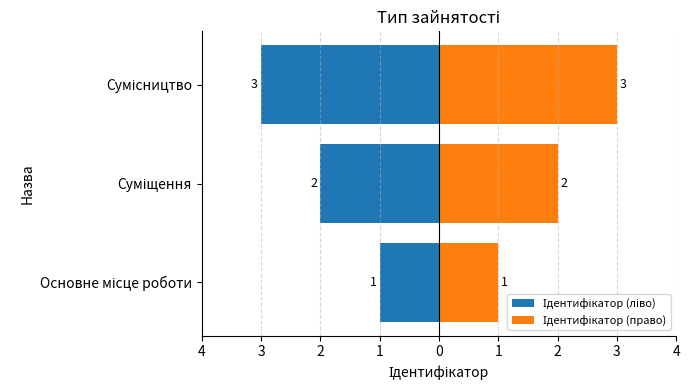

Count the Ідентифікатор (ліво) values in the range -3 to -1.

3